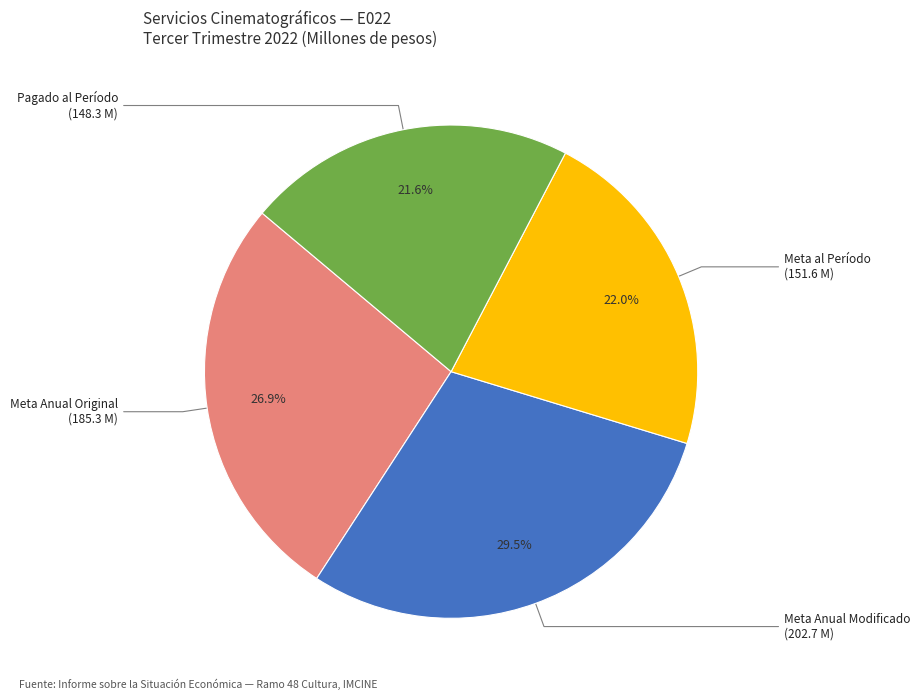

Do Pagado al Período and Meta Anual Modificado together represent more than half of the pie?

Yes